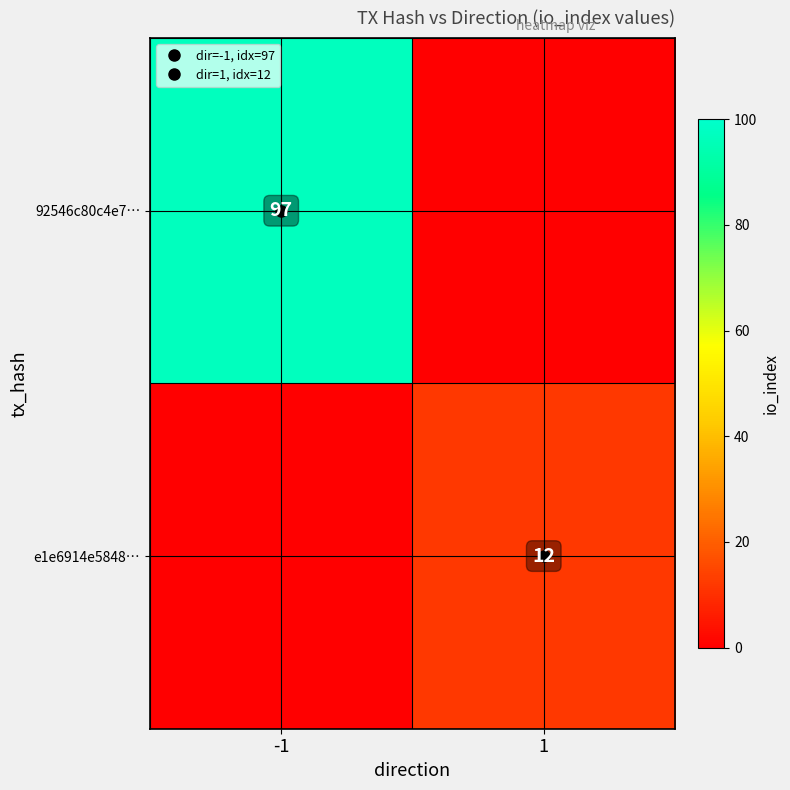

Which label corresponds to the largest value in the chart?

-1